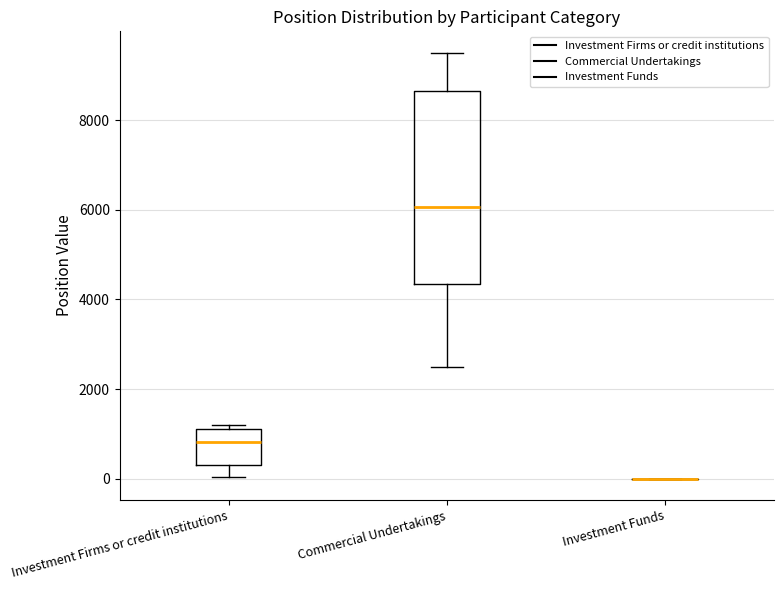

Reading left to right, read every box against the y-axis: the position of its median line, the range the box covers, and the ends of its whiskers. The values are not printed on the chart, so give them approximately, as read against the axis.

Investment Firms or credit institutions: median 800, box 400 to 1000, whiskers 0 to 1200
Commercial Undertakings: median 6000, box 4400 to 8600, whiskers 2400 to 9600
Investment Funds: box collapsed to a line at 0, whiskers 0 to 0